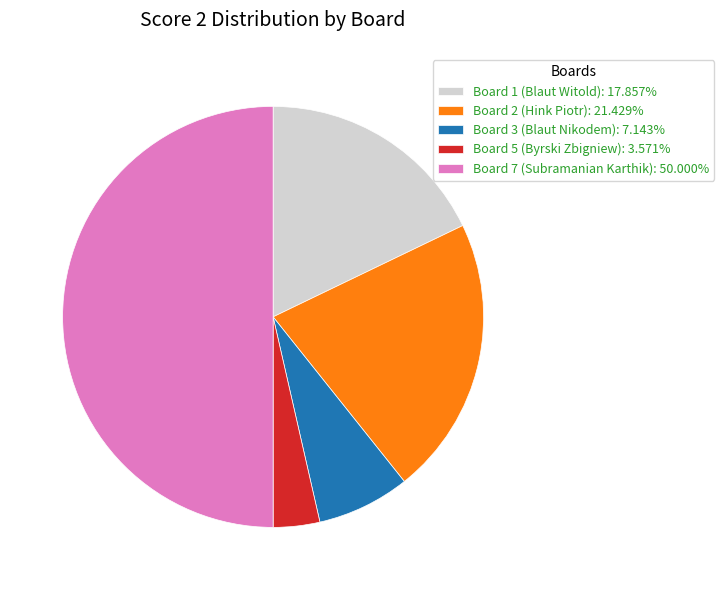

Is Board 1 (Blaut Witold): 17.857% the majority of the pie?

No